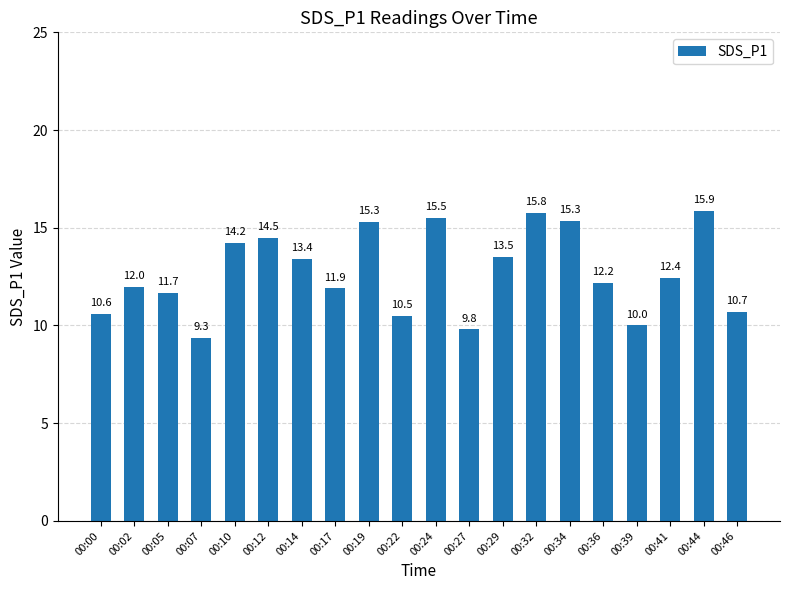

Which has a higher value, 00:12 or 00:34?

00:34